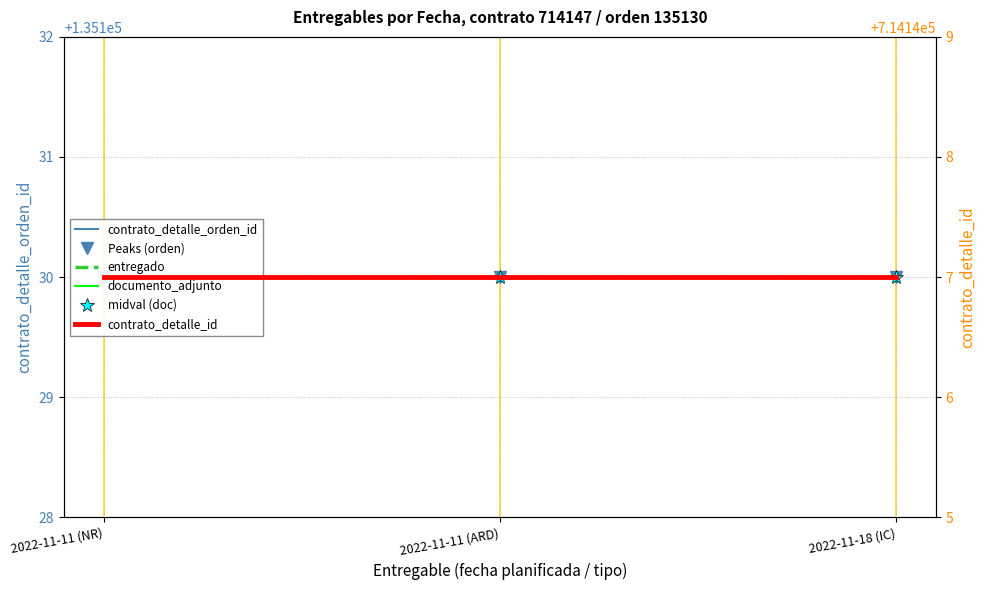

What is the sum of all Peaks (orden) values?

405390